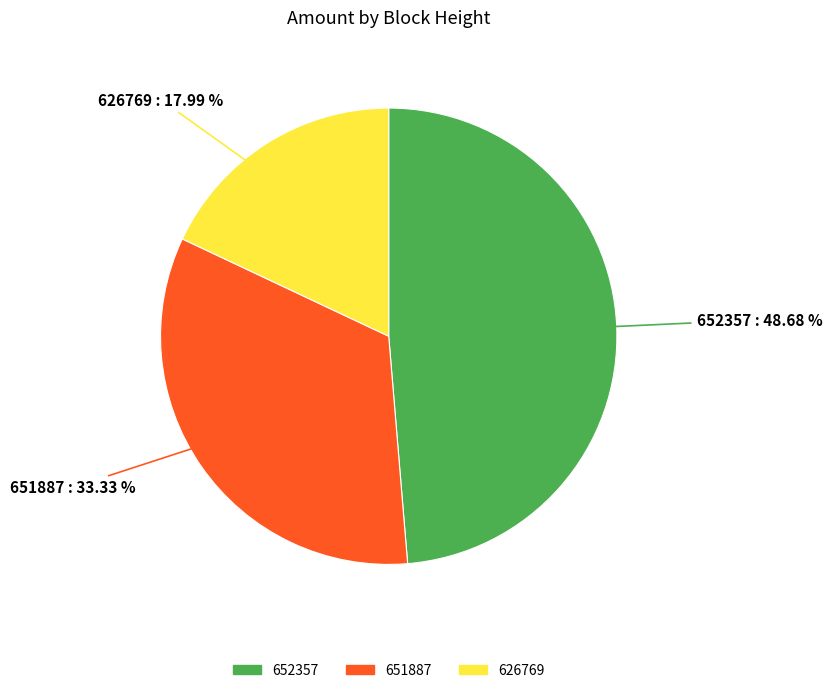

Is it true that 626769 is 18% of the pie?

True